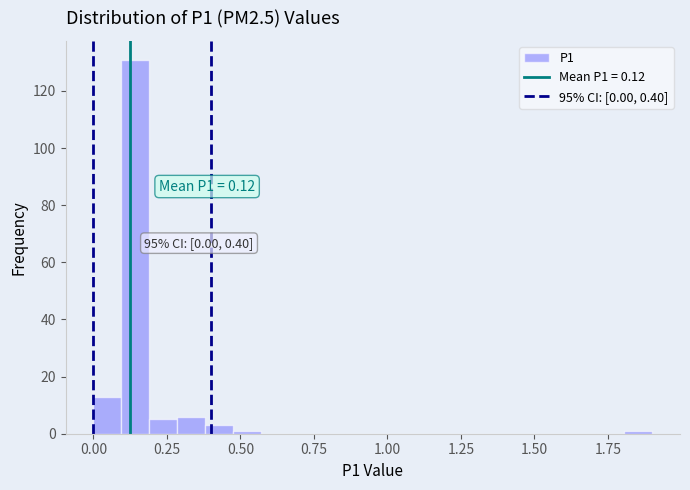

Read against the x-axis, roughly where is the centre of the tallest bar?

0.15